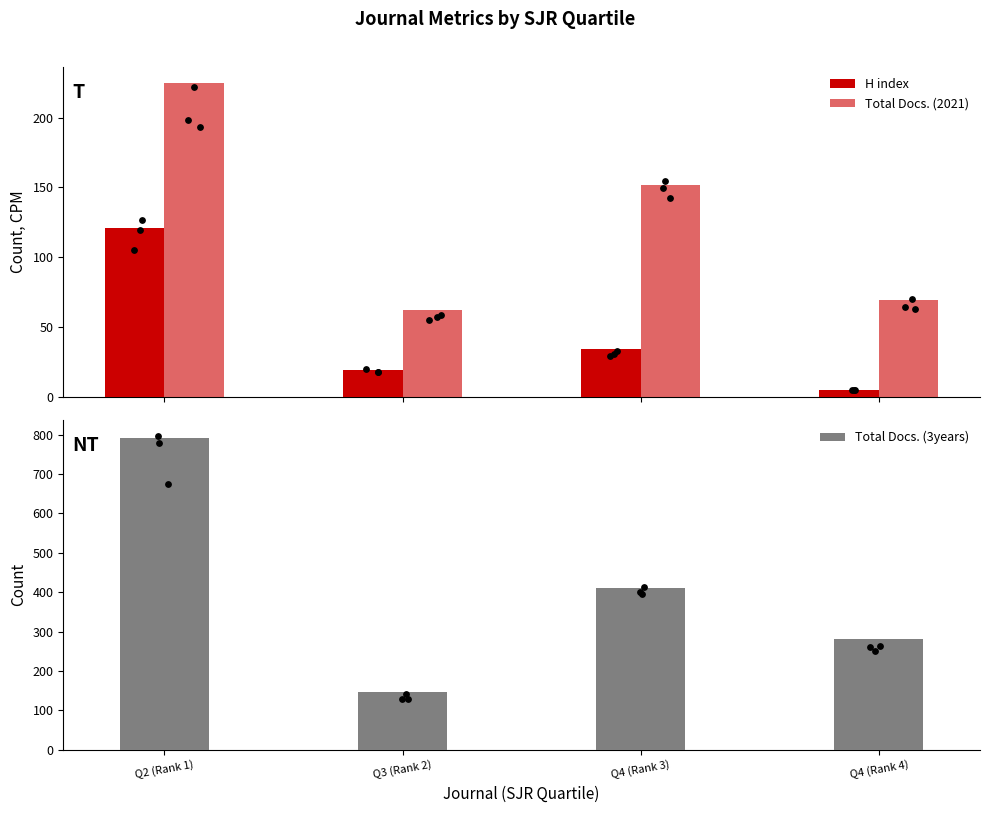

Which series has the largest total across all categories?

Total Docs. (3years)